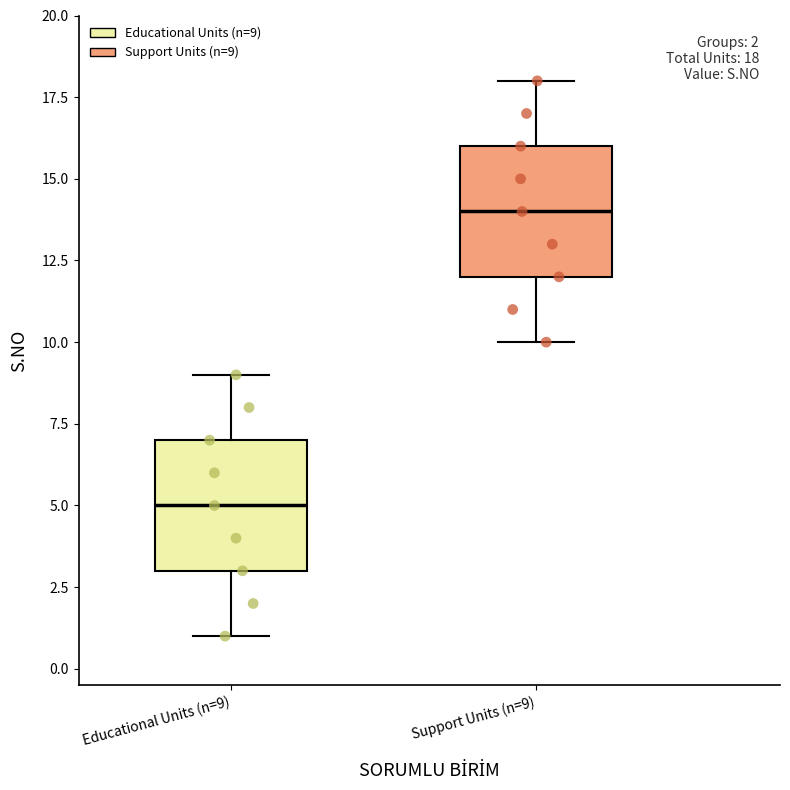

Which box has the lowest median line?

Educational Units (n=9)